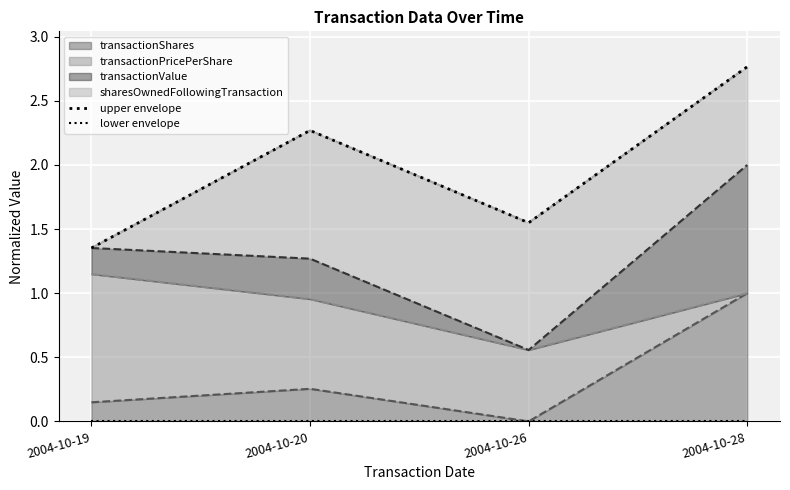

Which series has the largest total across all categories?

upper envelope